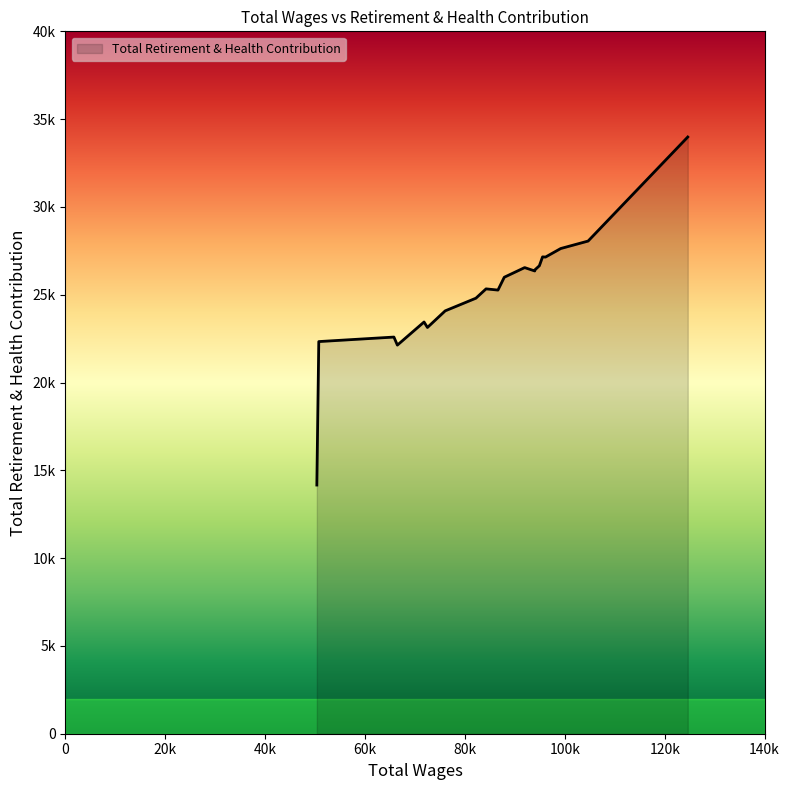

Does the chart display data point markers on the line(s)?

No